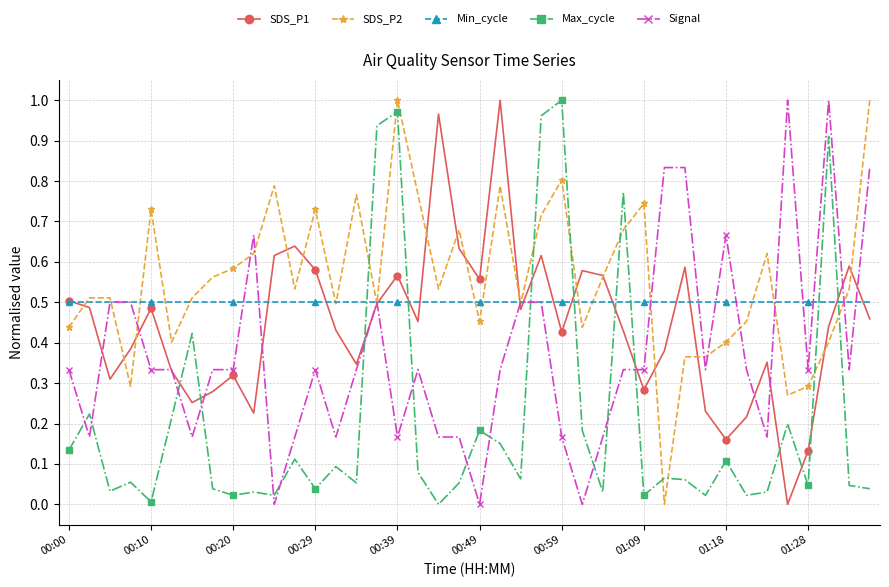

Rank the series by their average value, from highest to lowest.

SDS_P2, Min_cycle, SDS_P1, Signal, Max_cycle